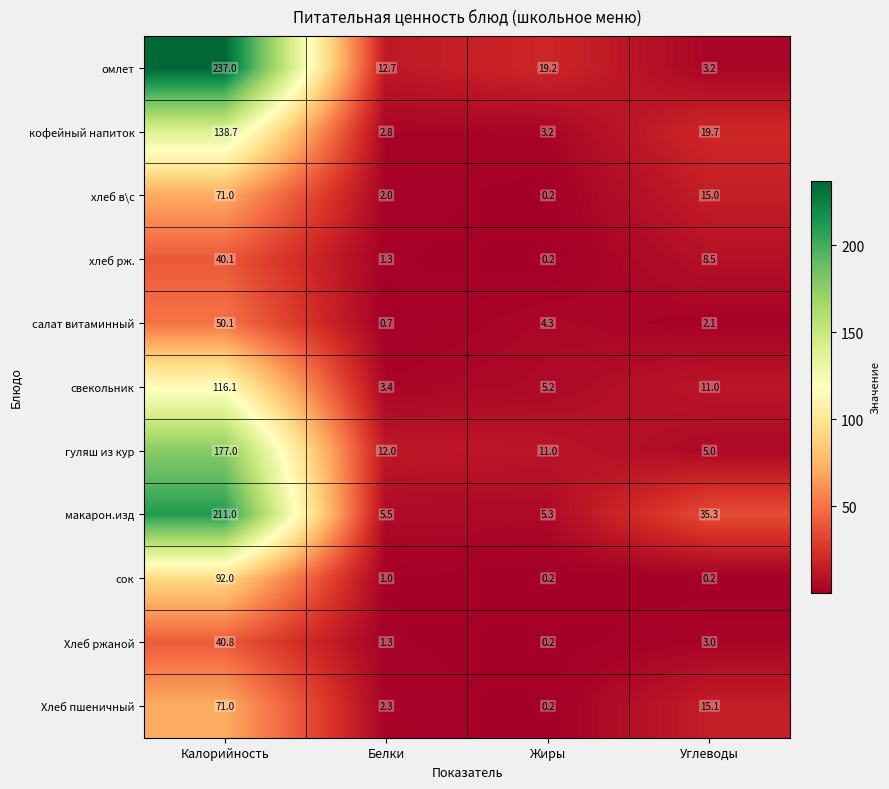

What is the average value of the хлеб в\с series?

22.1